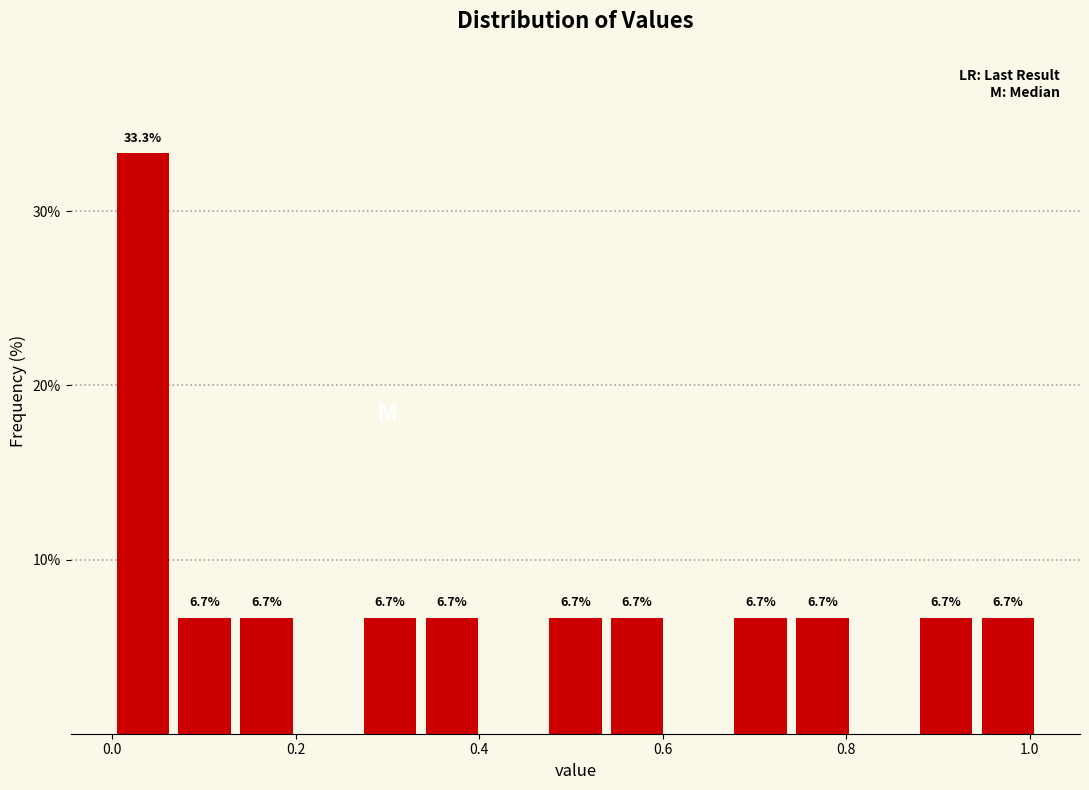

Around what value on the x-axis is the tallest bar? Give the approximate position of its centre, as read against the axis.

0.04